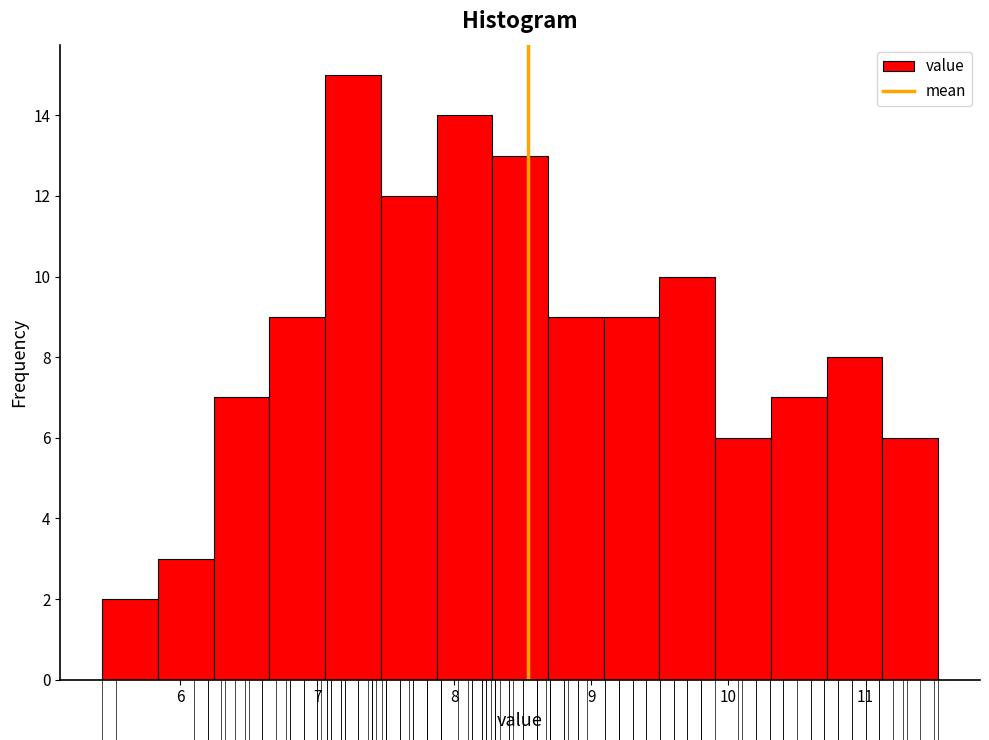

Reading left to right, transcribe this chart: for each bar, give the range it covers on the x-axis and its height. Neither the bar edges nor the heights are printed on the chart, so give them approximately, as read against the axes.

5.4 to 5.8: 2
5.8 to 6.2: 3
6.2 to 6.7: 7
6.7 to 7.1: 9
7.1 to 7.5: 15
7.5 to 7.9: 12
7.9 to 8.3: 14
8.3 to 8.7: 13
8.7 to 9.1: 9
9.1 to 9.5: 9
9.5 to 9.9: 10
9.9 to 10.3: 6
10.3 to 10.7: 7
10.7 to 11.1: 8
11.1 to 11.5: 6